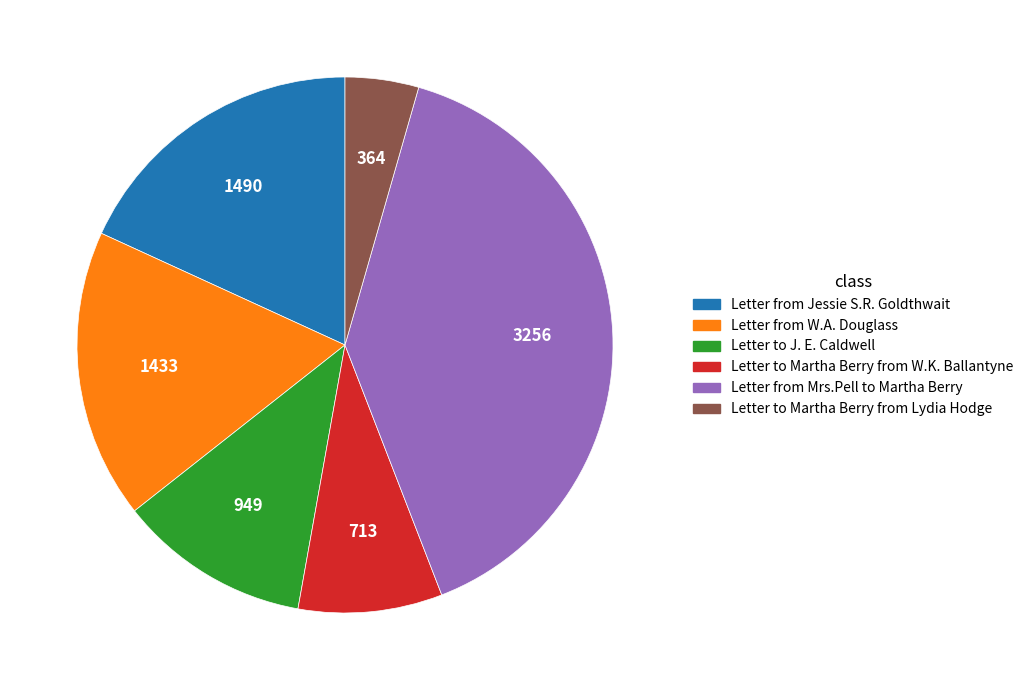

Rank the categories by value from highest to lowest.

Letter from Mrs.Pell to Martha Berry, Letter from Jessie S.R. Goldthwait, Letter from W.A. Douglass, Letter to J. E. Caldwell, Letter to Martha Berry from W.K. Ballantyne, Letter to Martha Berry from Lydia Hodge